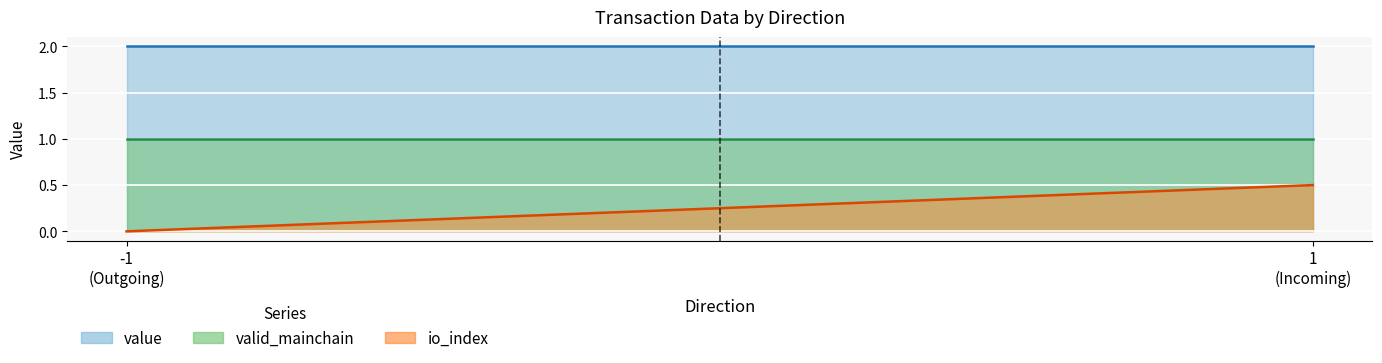

True or false: io_index has more than 1 points higher than both neighbors.

False